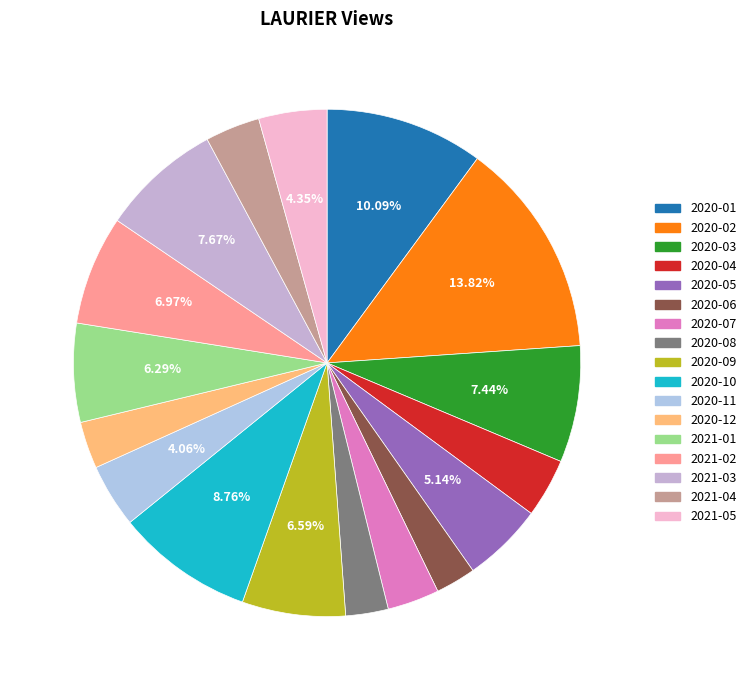

Which slice is the smallest?

2020-06